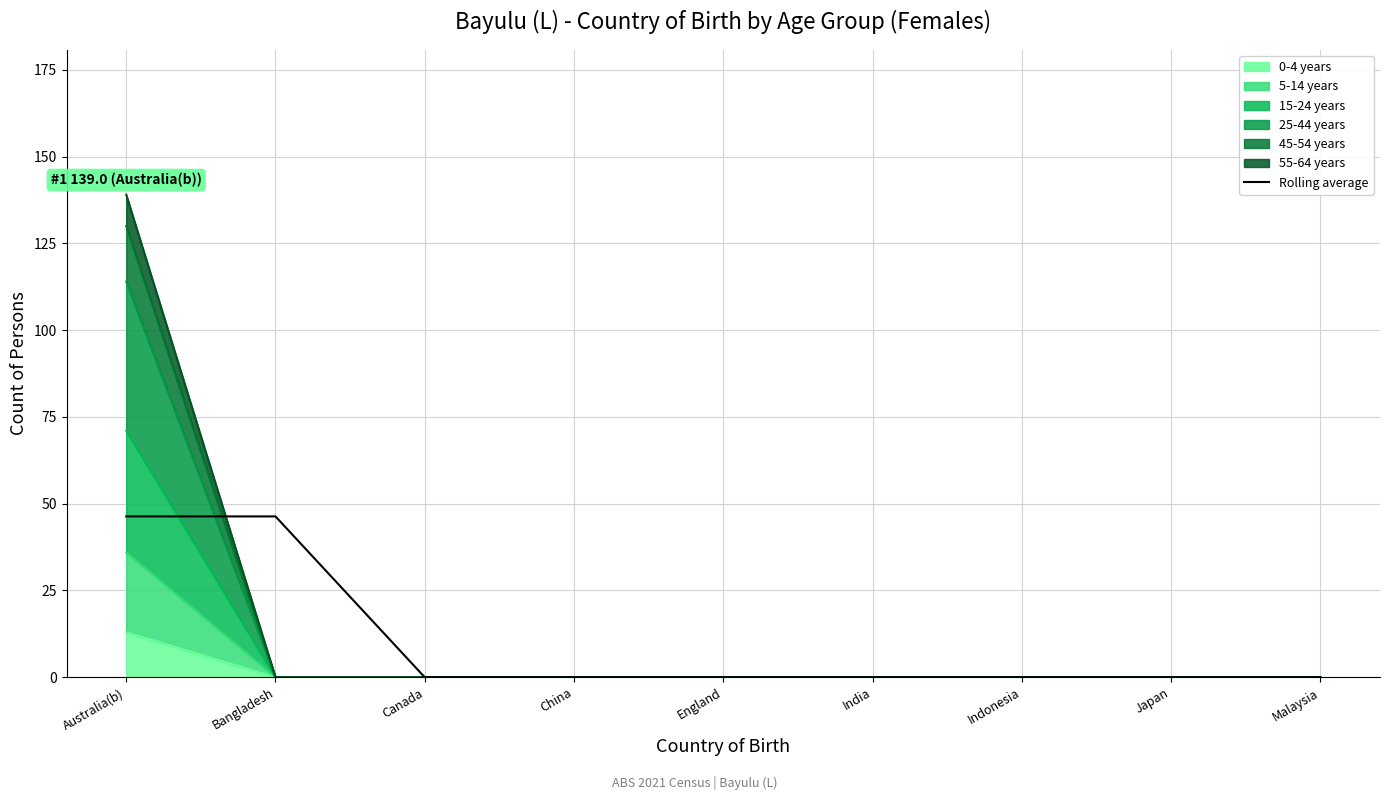

At which category does the chart reach its minimum across all series?

Canada